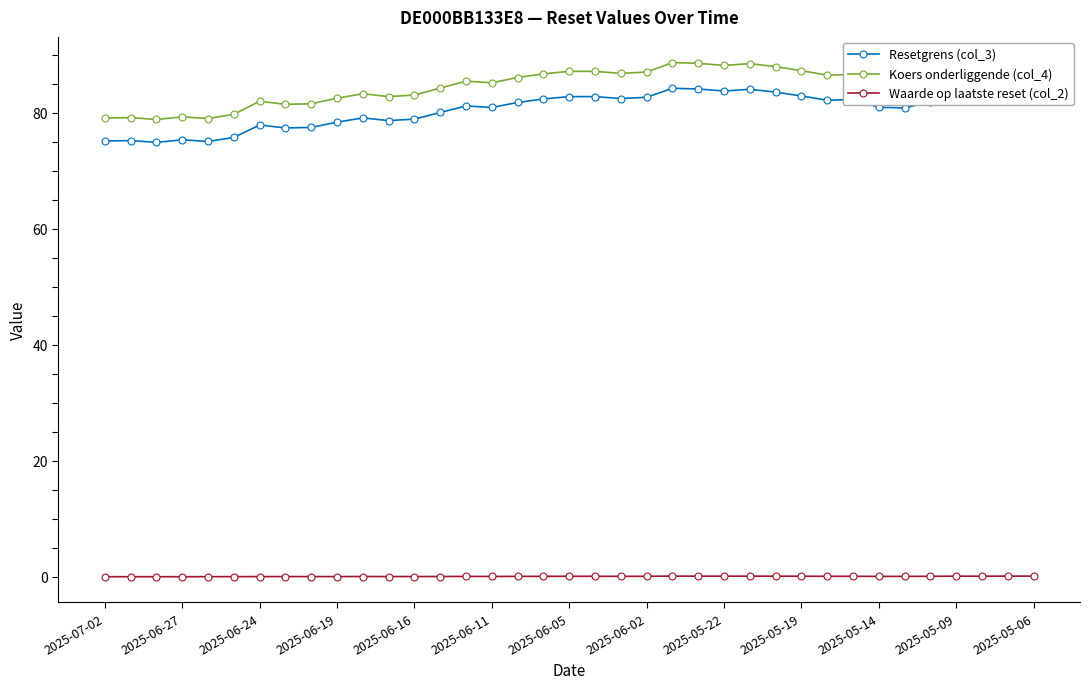

What is the difference between the maximum and minimum values in the Koers onderliggende (col_4) series?

9.8